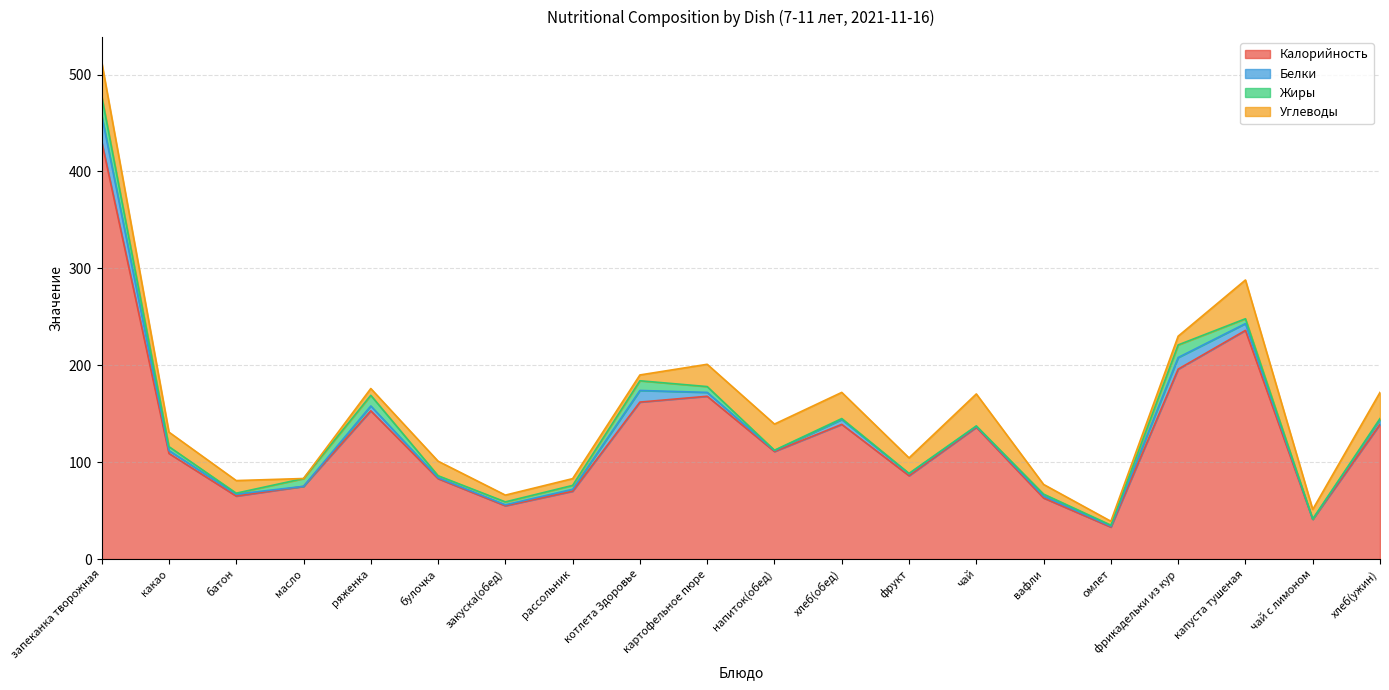

What is the value of the Белки point at the 17th from the left?

12.0